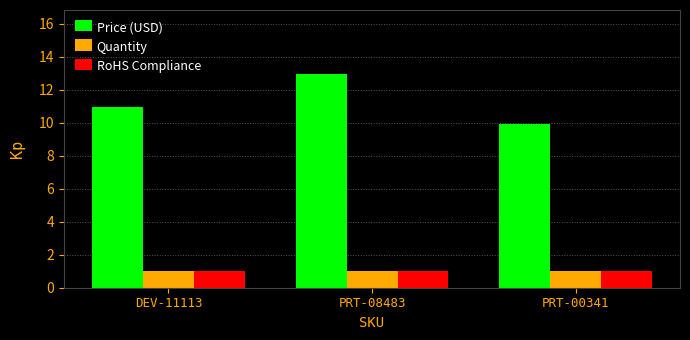

What is the label of the 2nd bar from the left?

PRT-08483